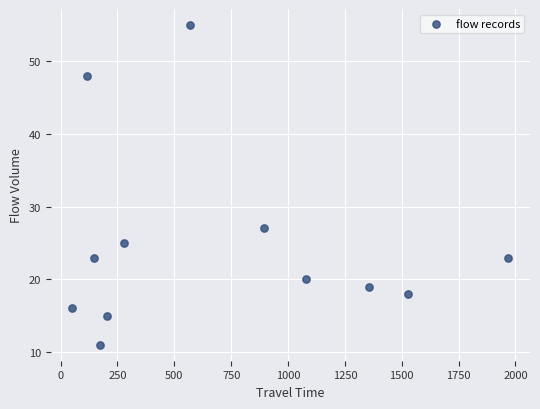

What is the average X value?

697